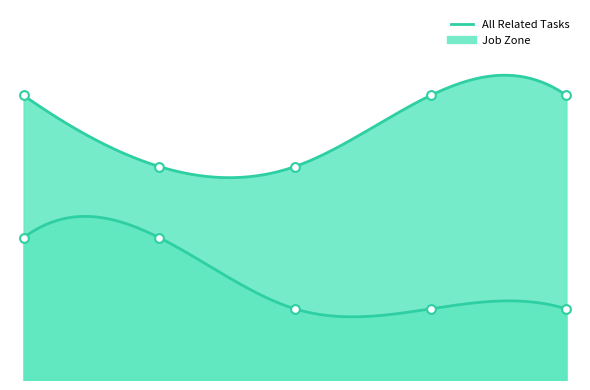

Which series has the largest total across all categories?

Job Zone